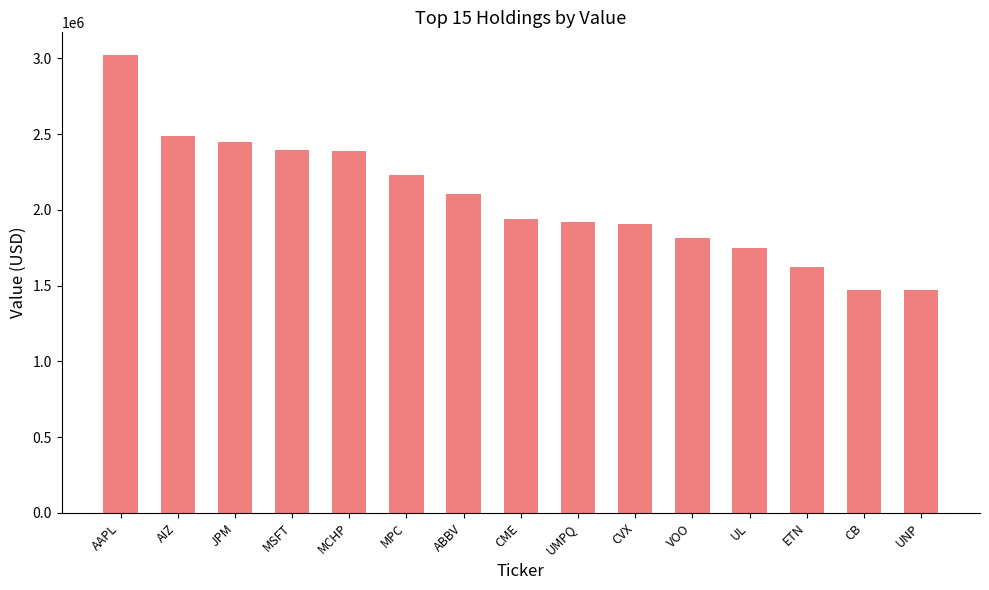

What value does the data have at VOO?

1814000